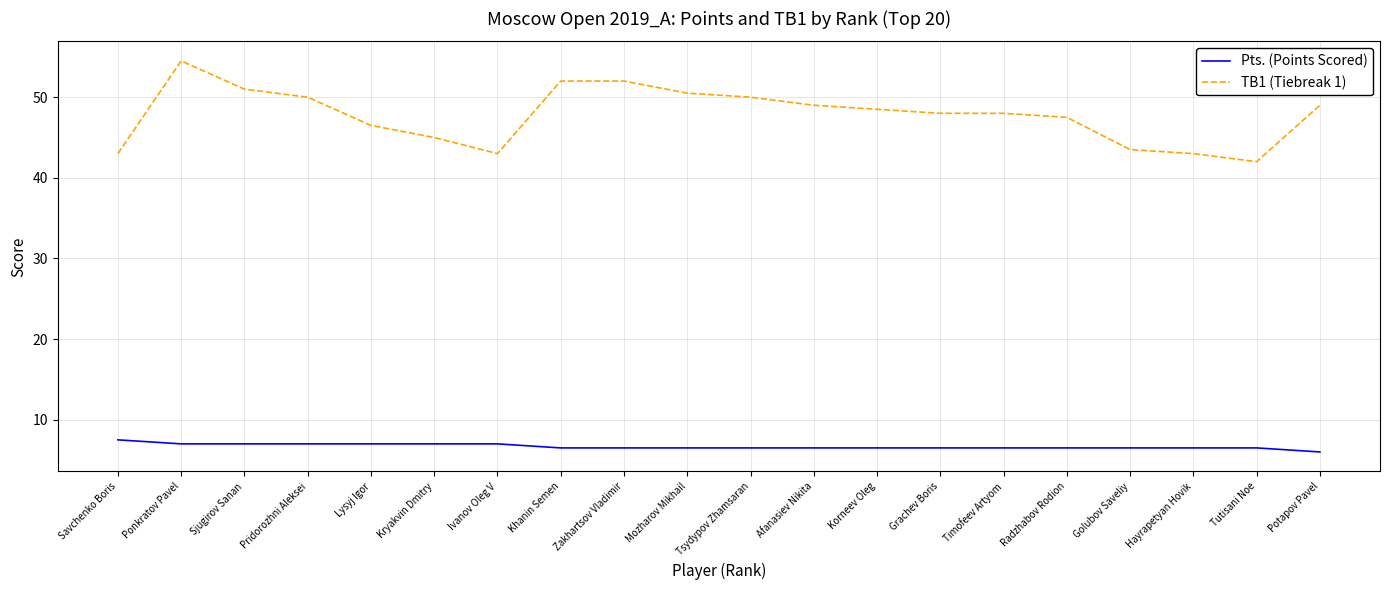

True or false: TB1 (Tiebreak 1) and Pts. (Points Scored) cross at least once.

False